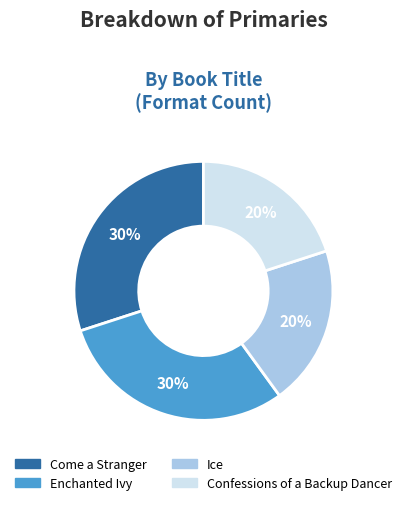

Count the number of slices in the pie.

4